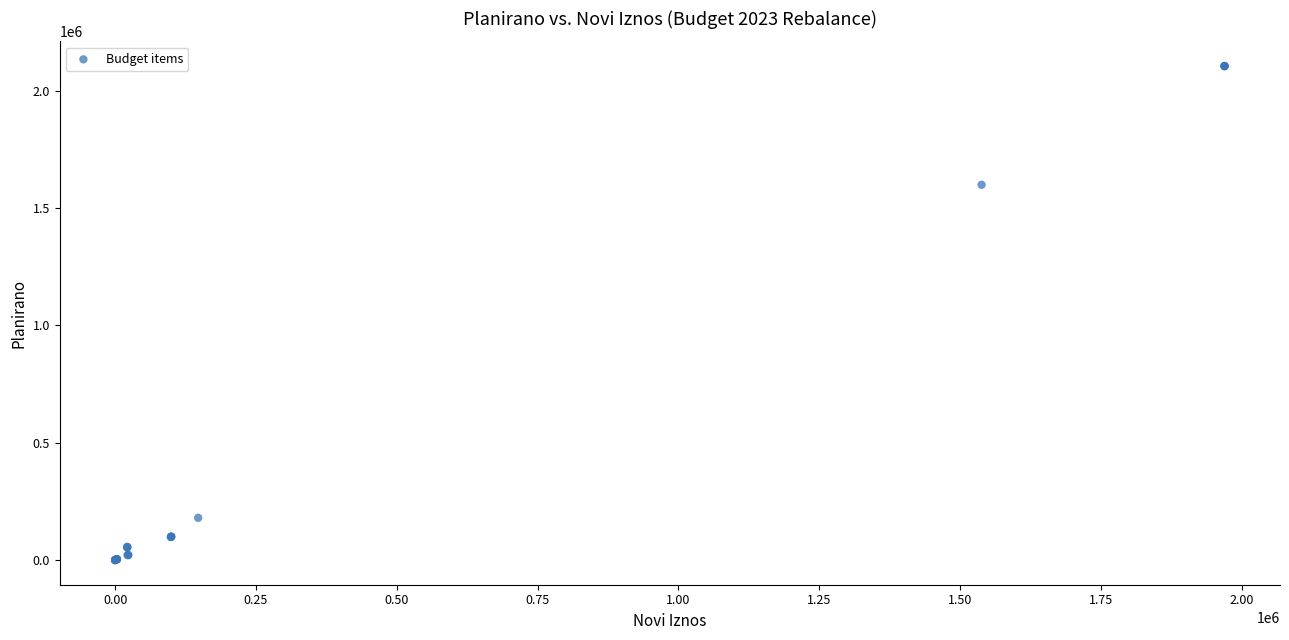

What Y value in the scatter plot is closest to 1052686?

1599352